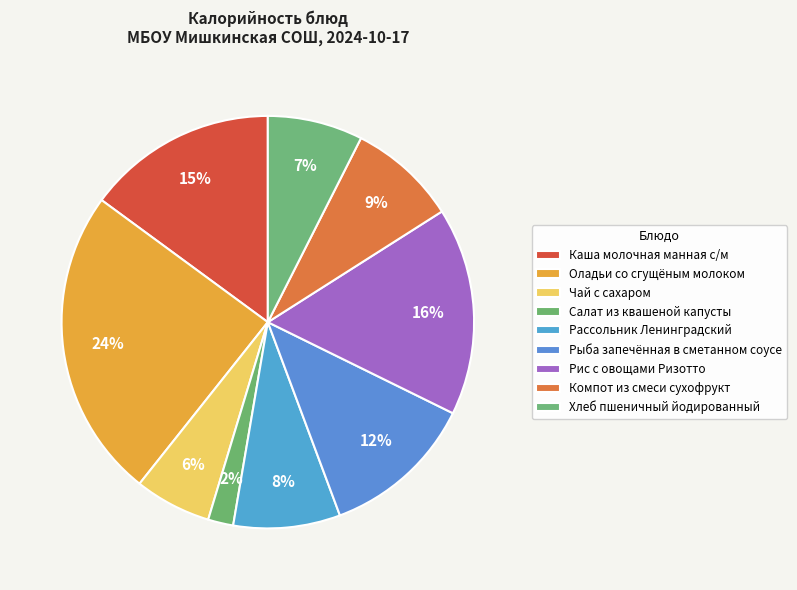

Is it true that Оладьи со сгущёным молоком is 37% of the pie?

False